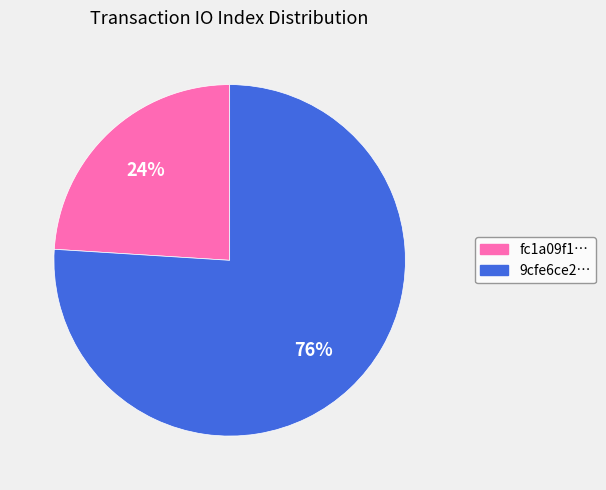

Is there any slice that represents more than half of the pie?

Yes